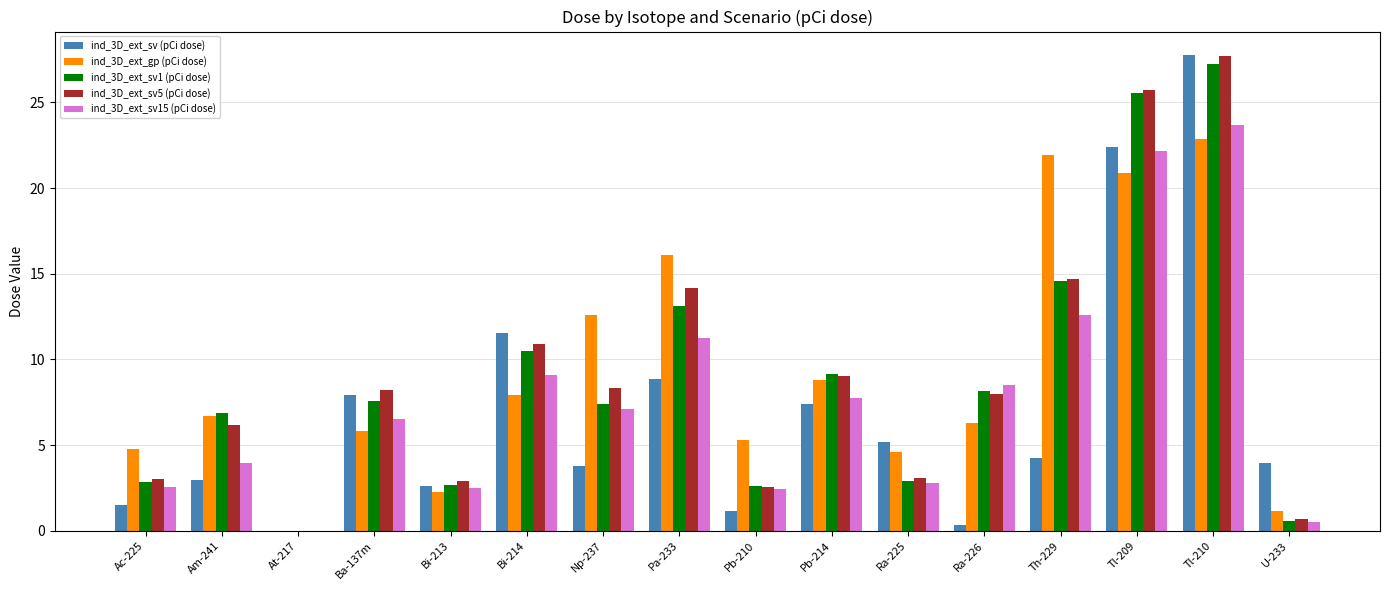

What is the greatest value displayed?

27.7